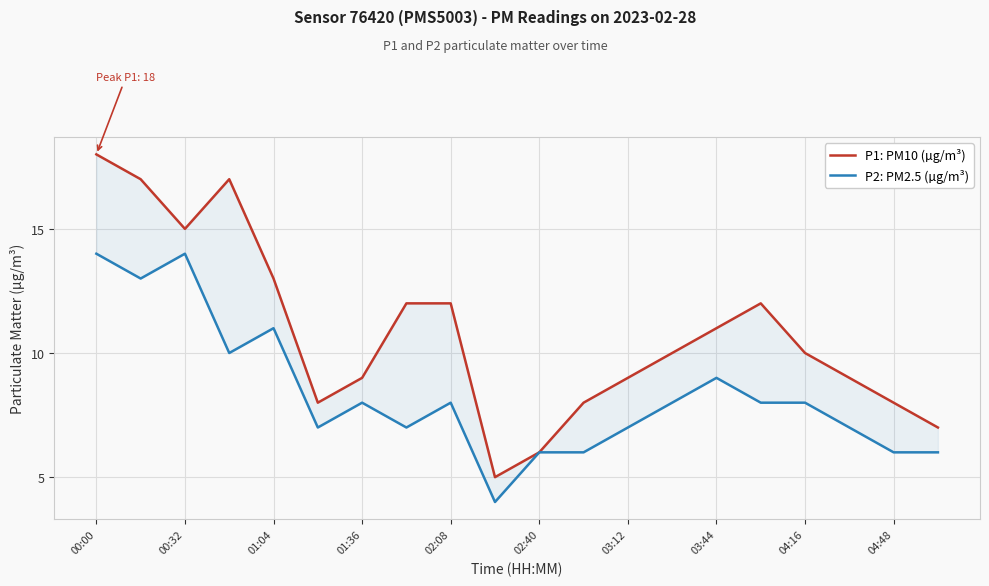

How many data points does each series have?

20